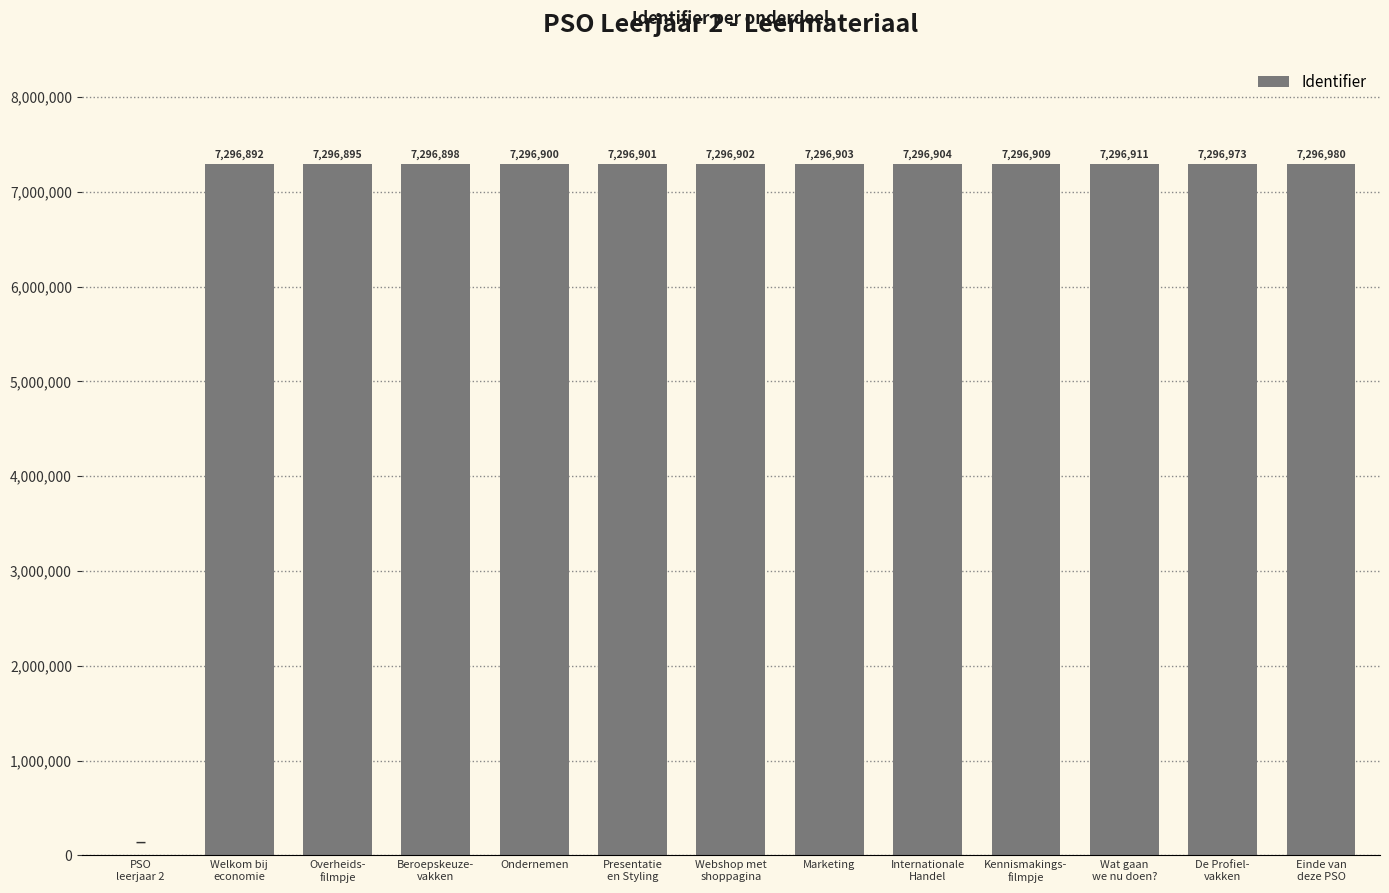

True or false: the data shows 7296900 at Ondernemen.

True